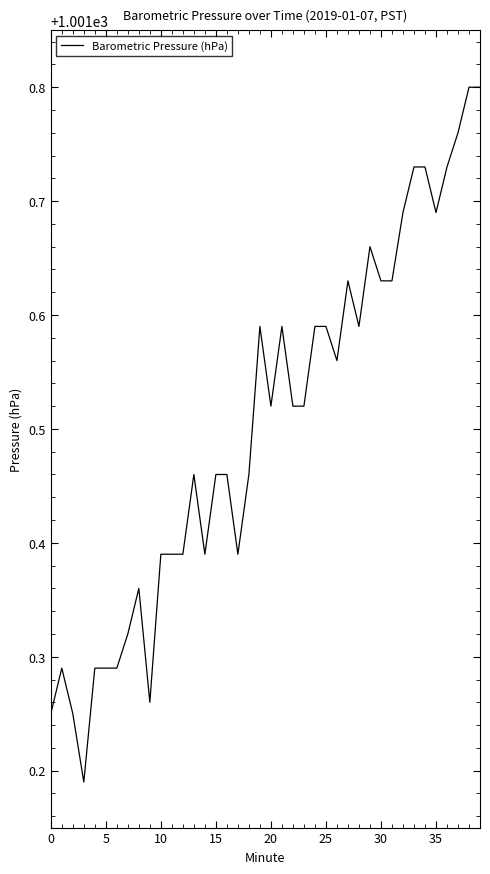

What is the difference between the maximum and minimum values?

0.6